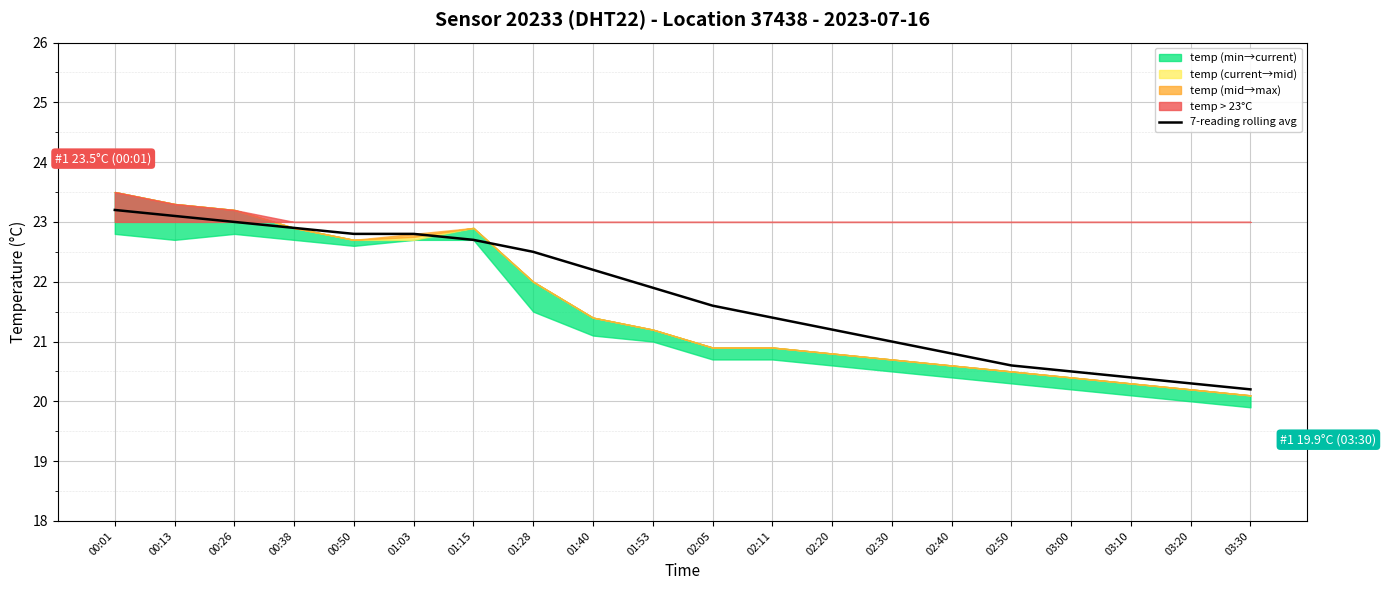

Is it true that the value at 02:30 is 5.0?

False